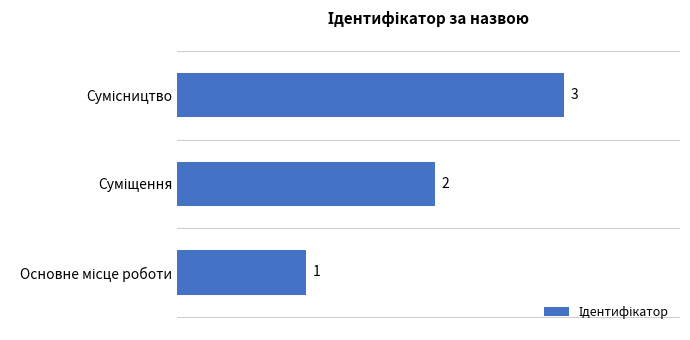

Count the values in the range 1 to 3.

3